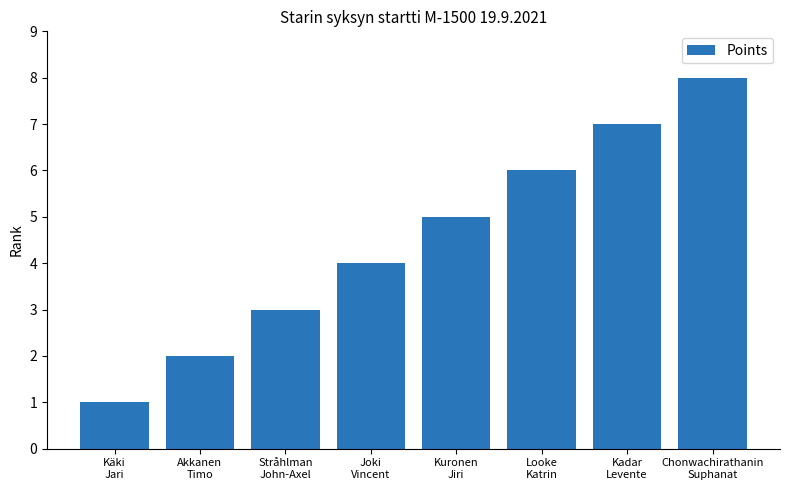

What is the difference between the maximum and second lowest values?

6